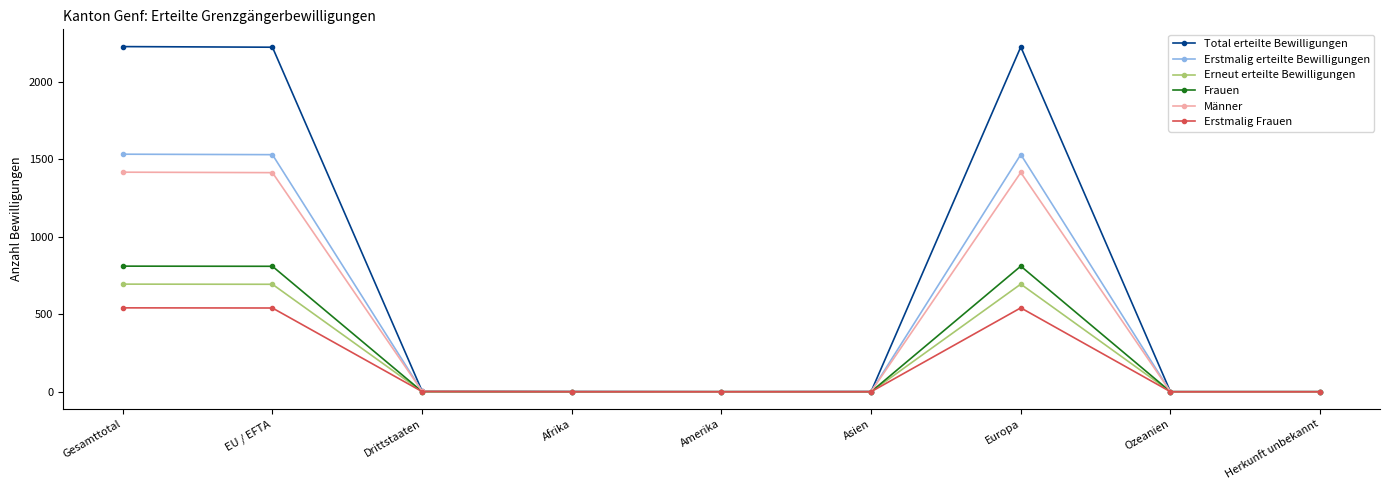

Rank the series by their maximum value, from lowest to highest.

Erstmalig Frauen, Erneut erteilte Bewilligungen, Frauen, Männer, Erstmalig erteilte Bewilligungen, Total erteilte Bewilligungen